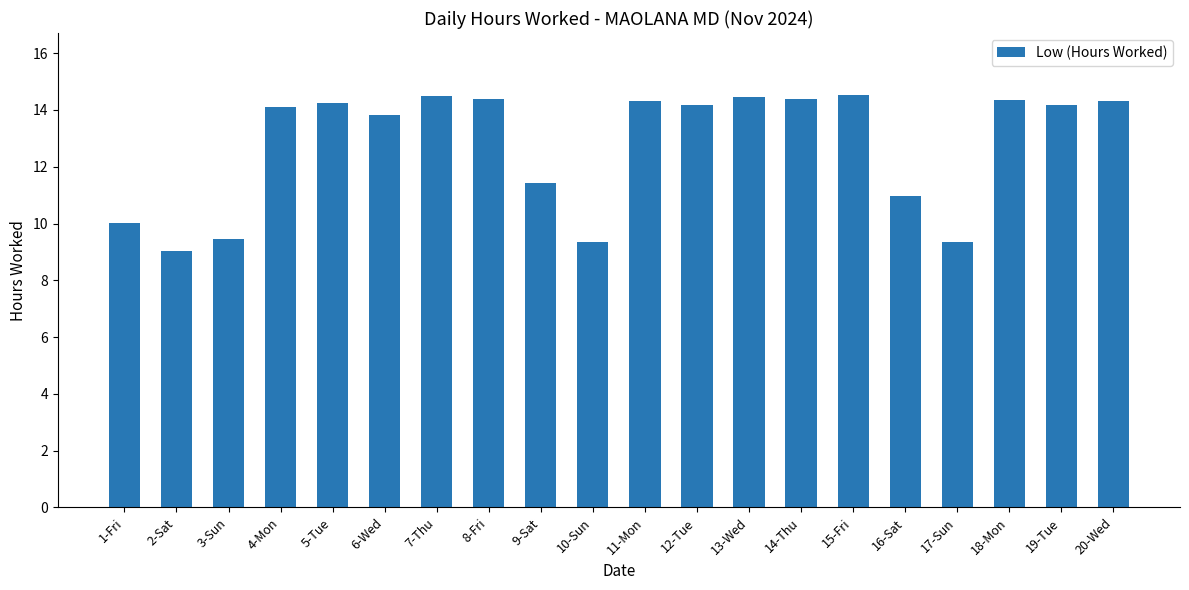

What is the value of the 9th bar from the left?

11.4